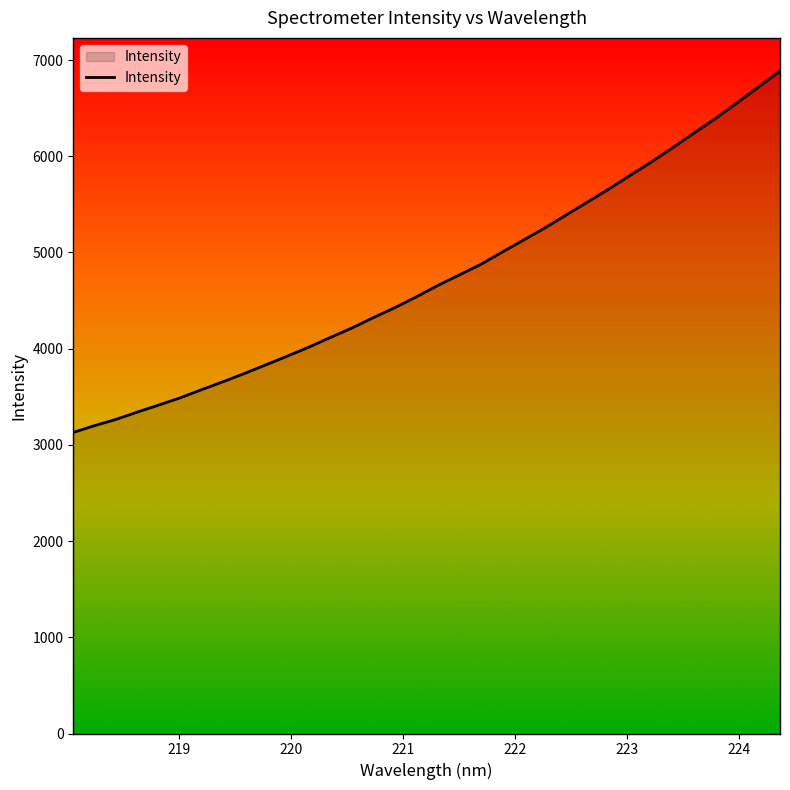

What is the smallest value displayed?

3129.3